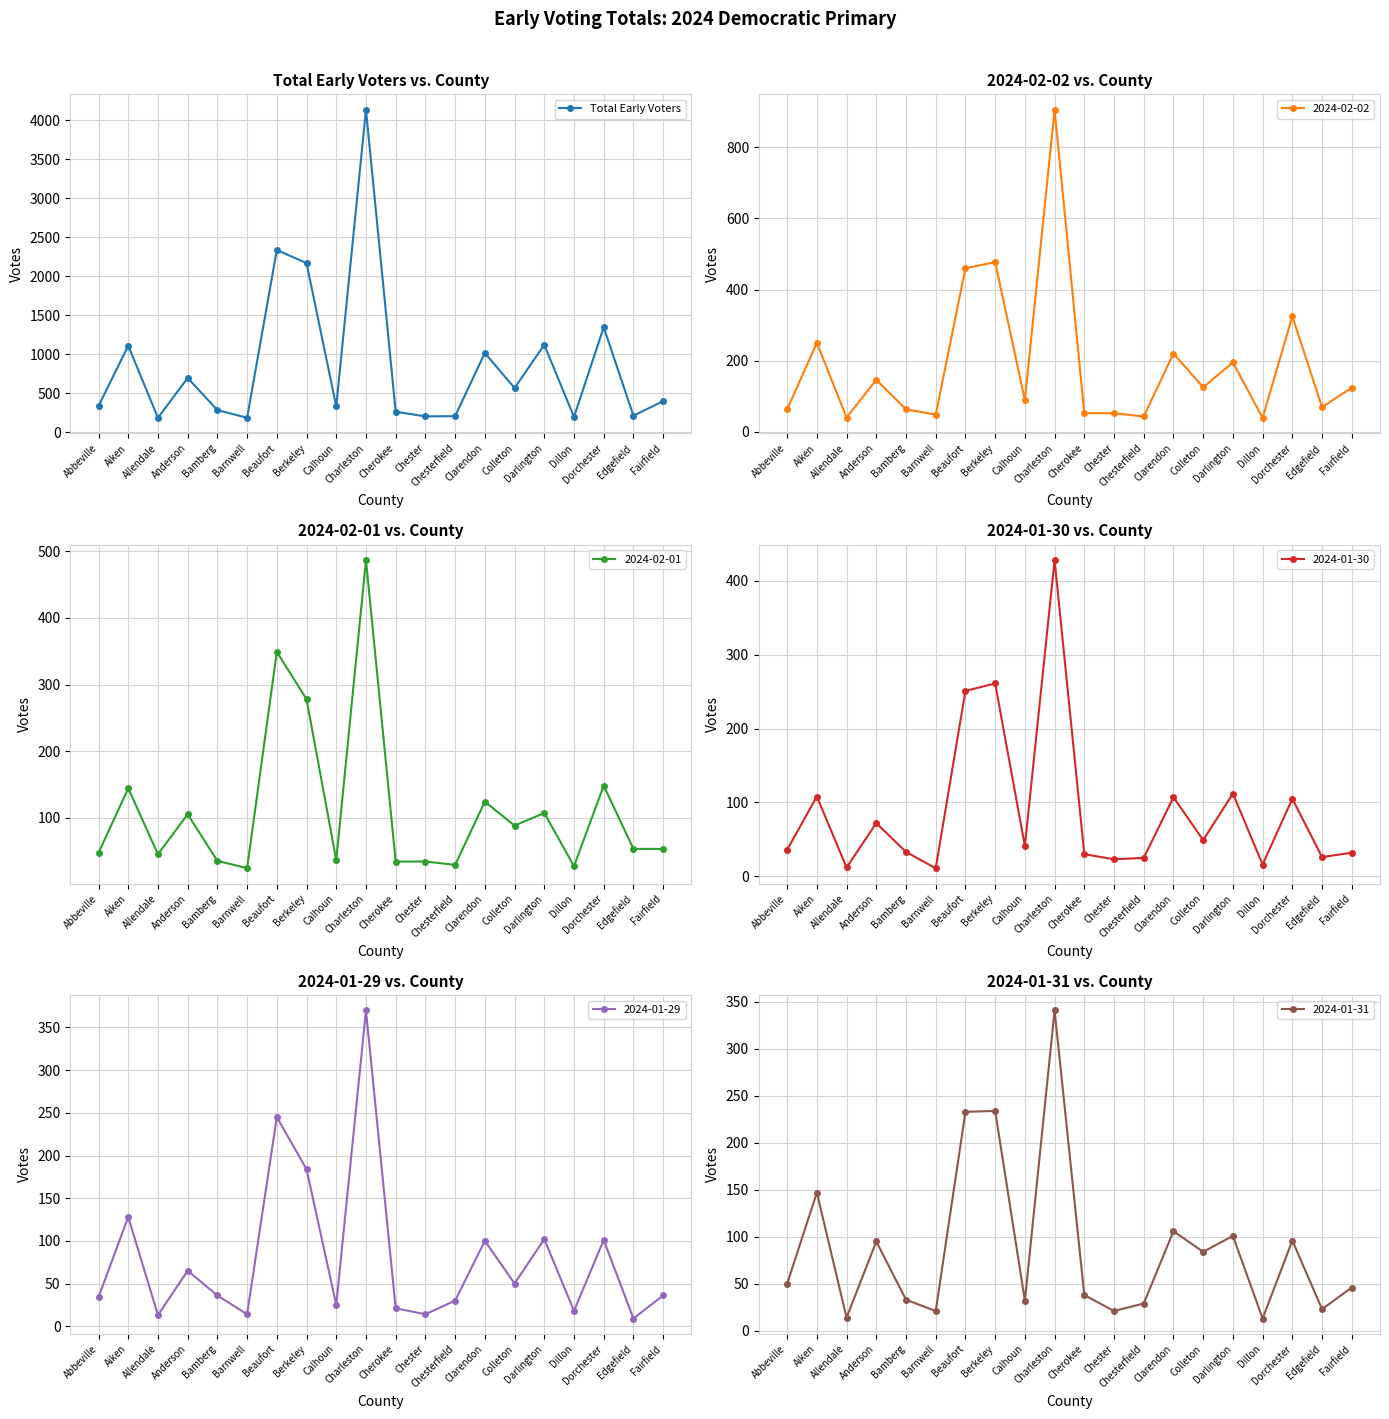

True or false: the data shows 4137 at Charleston.

True